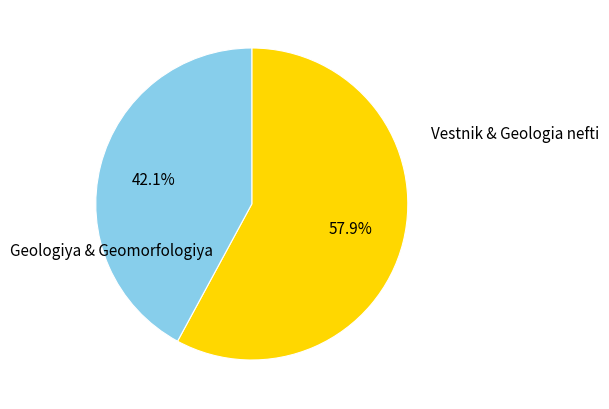

How many segments does this pie chart have?

2